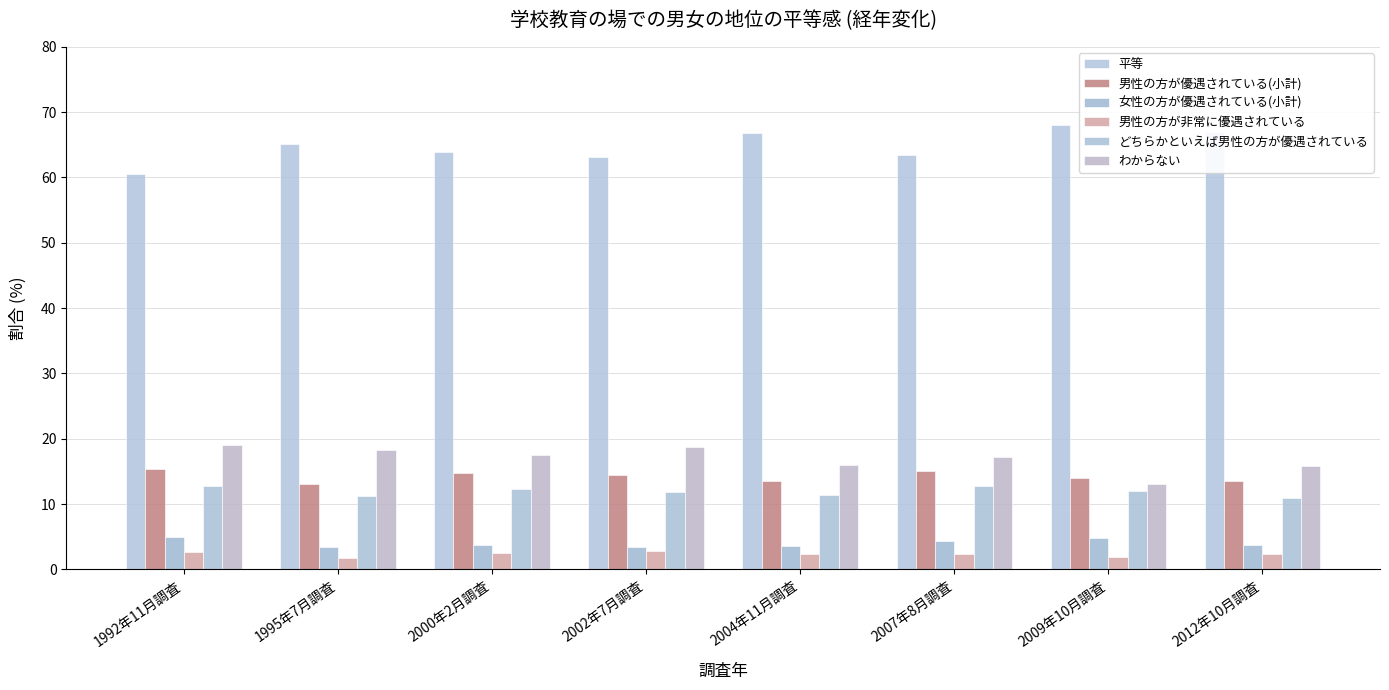

Which has a higher value, 1995年7月調査 or 2009年10月調査?

2009年10月調査